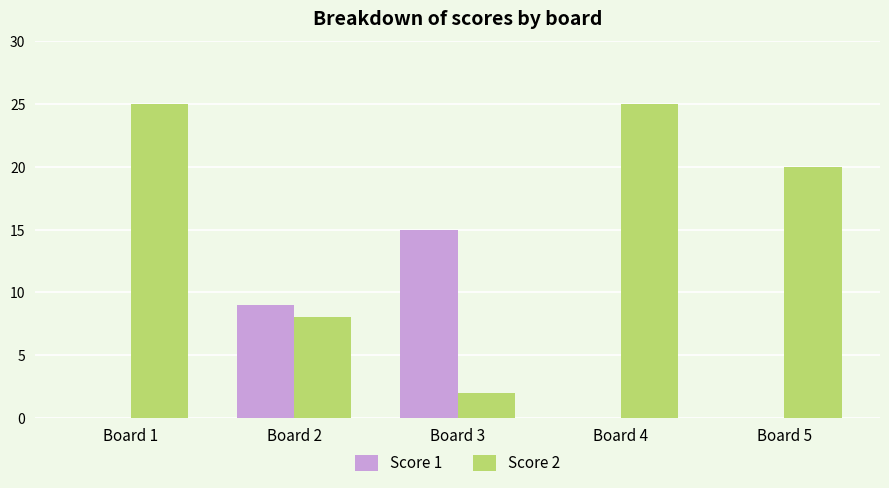

What is the maximum value for Score 1?

15